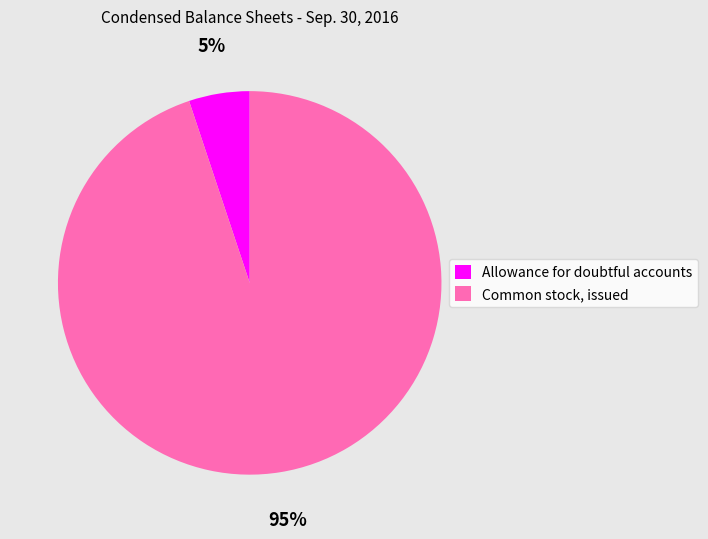

Rank the categories by value from lowest to highest.

Allowance for doubtful accounts, Common stock, issued